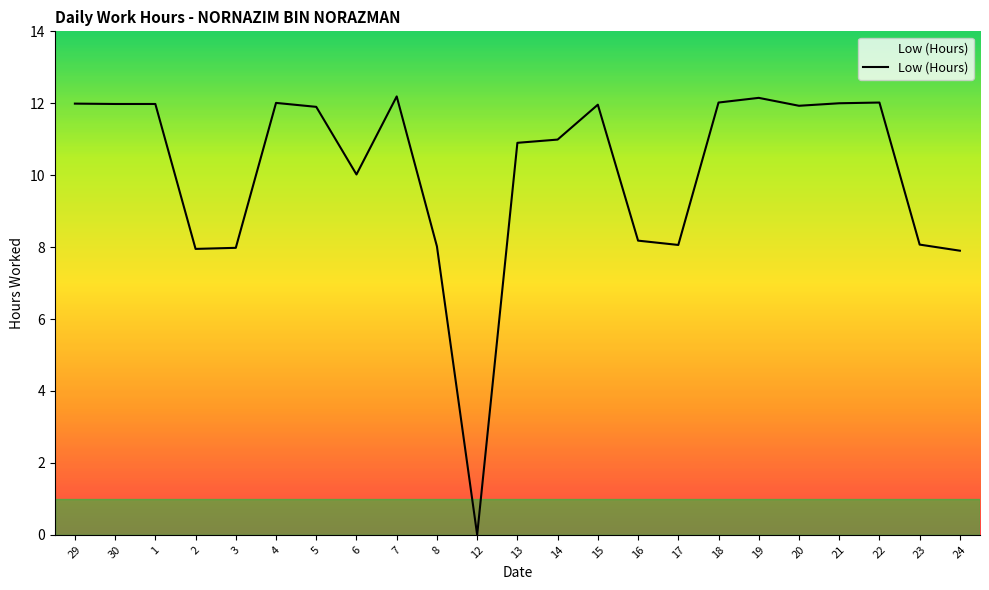

What position from the right is 23?

2